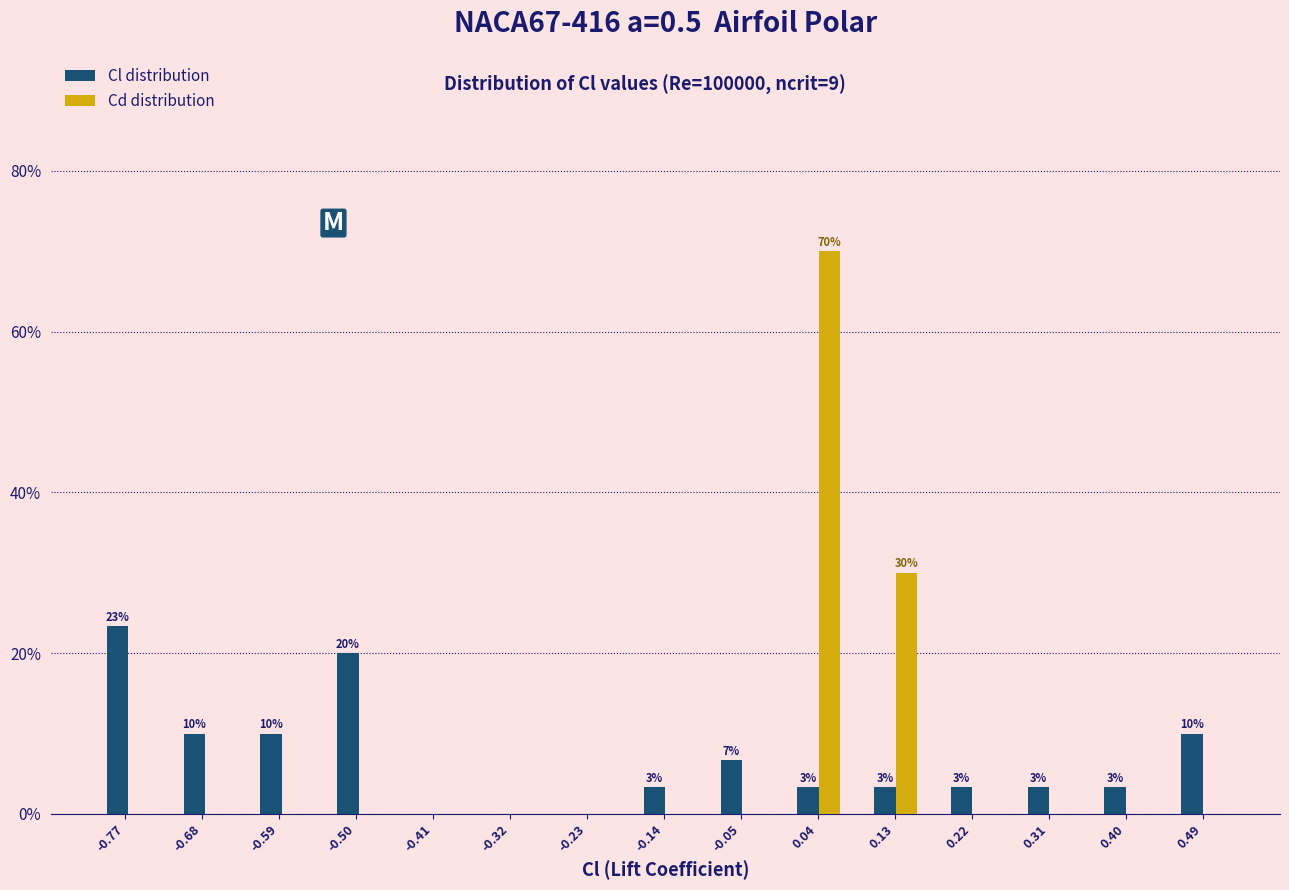

In the Cl distribution series, which range on the x-axis has the tallest bar?

-0.81 to -0.72